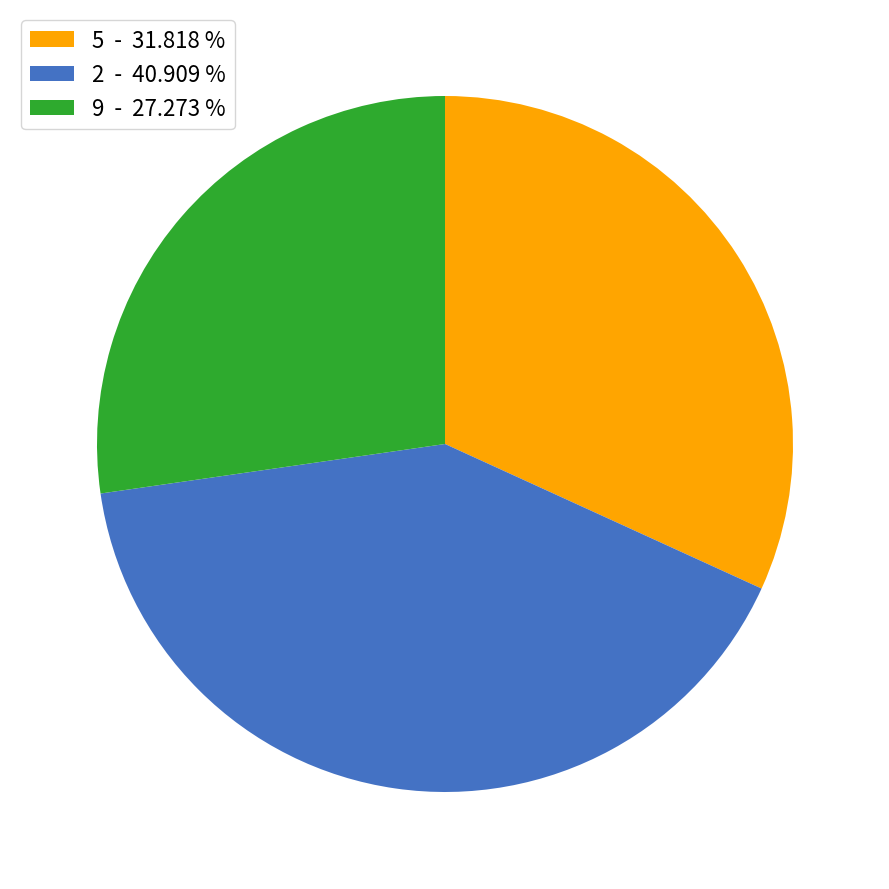

Combined, do 5 - 31.818 % and 9 - 27.273 % account for over 50%?

Yes